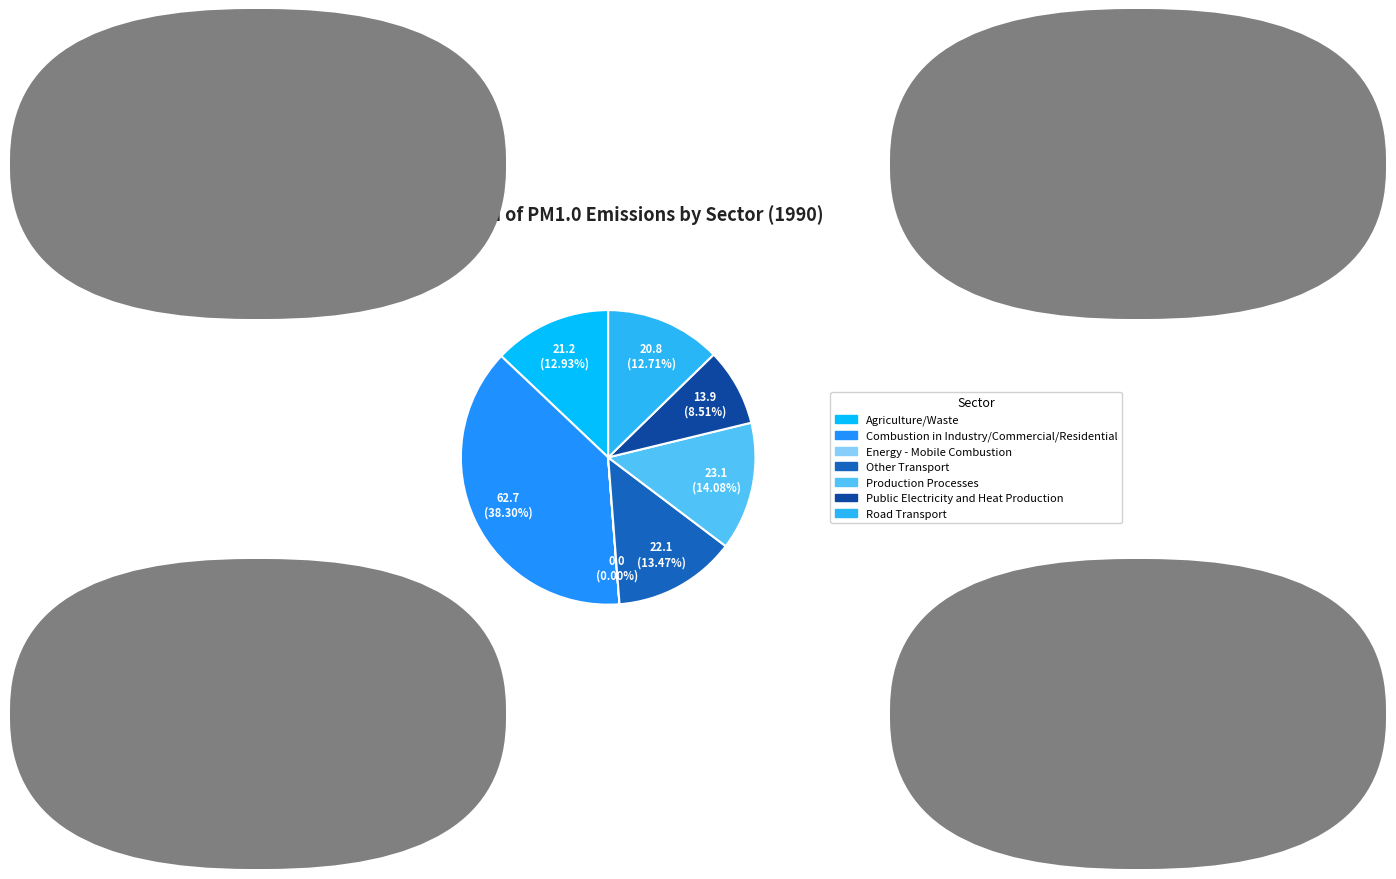

What is the total percentage of Combustion in Industry/Commercial/Residential and Public Electricity and Heat Production?

46.8%